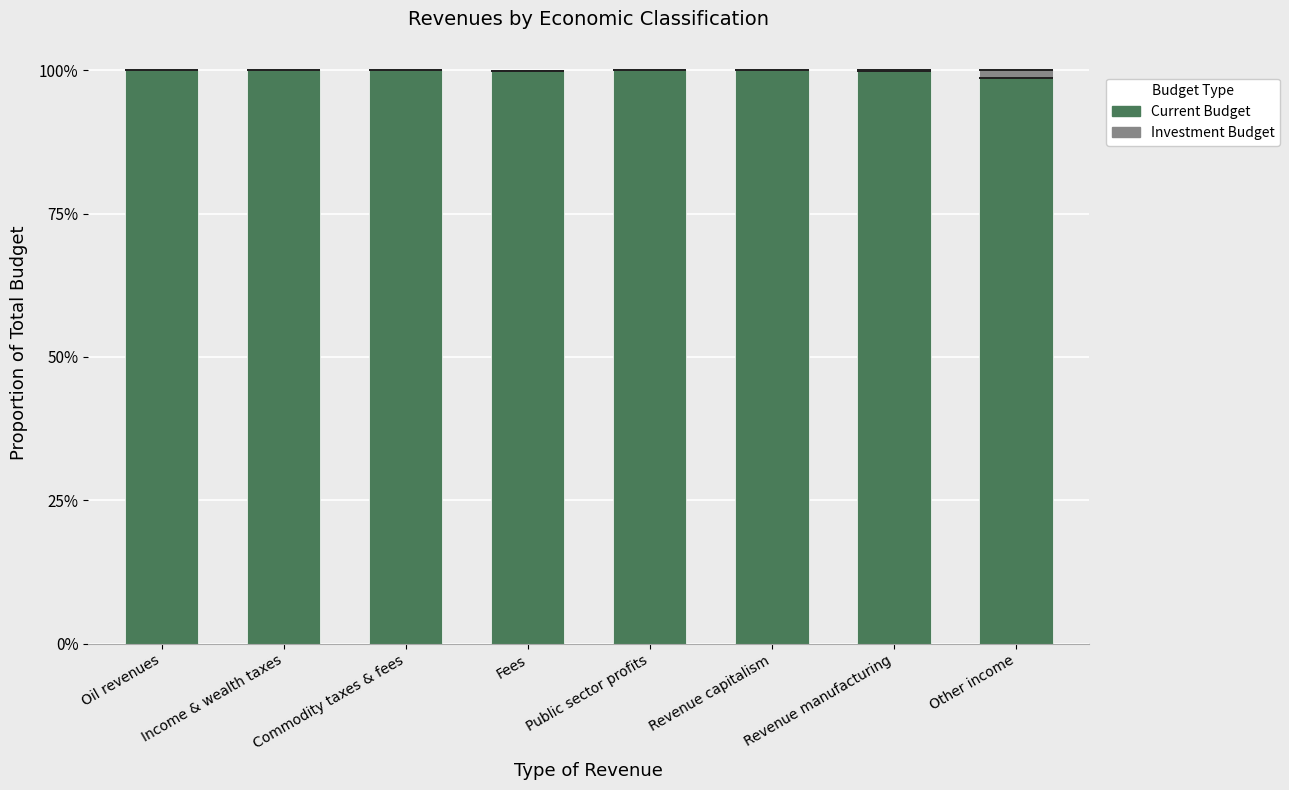

The Current Budget series shows 1.5 at Revenue manufacturing. True or false?

False